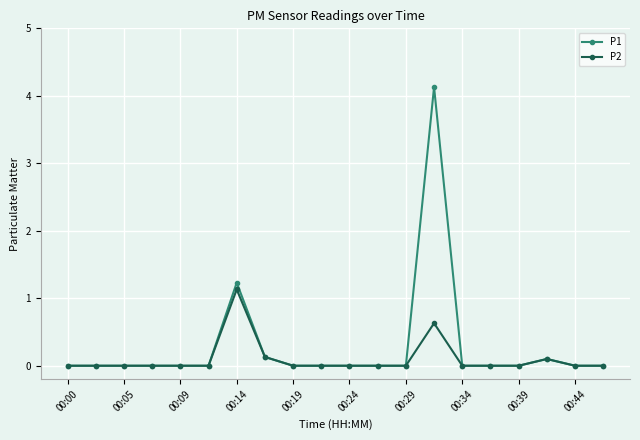

How many series are shown in this chart?

2